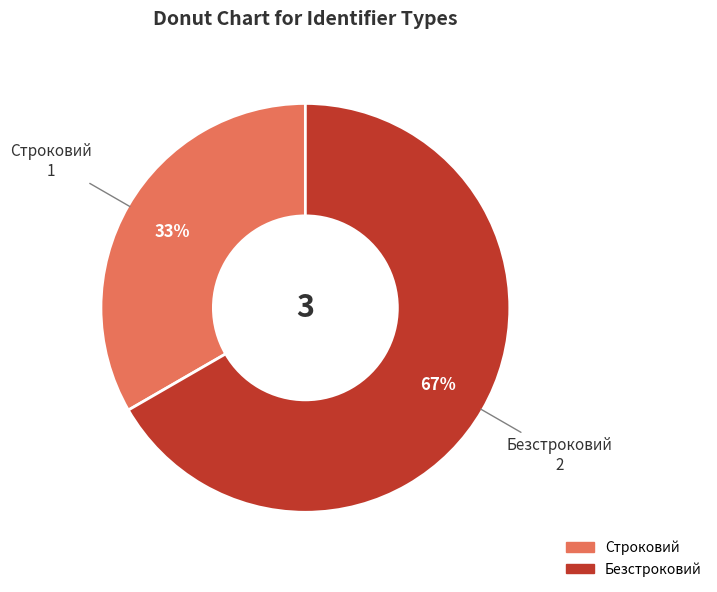

To the nearest percent, what is the combined percentage of Безстроковий and Строковий?

100%